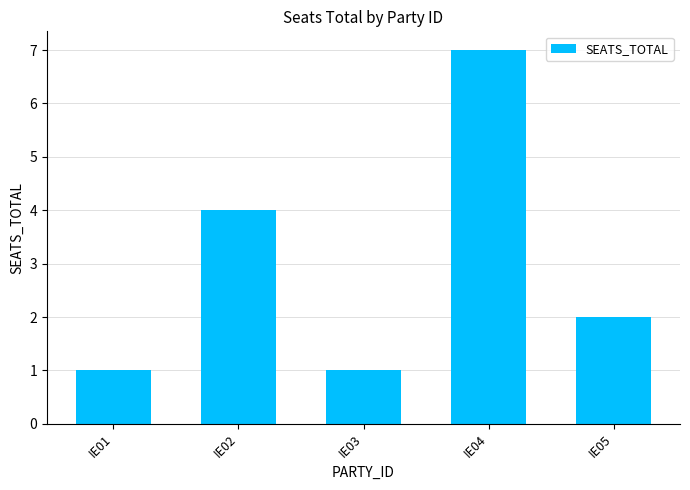

How many series are shown in this chart?

1